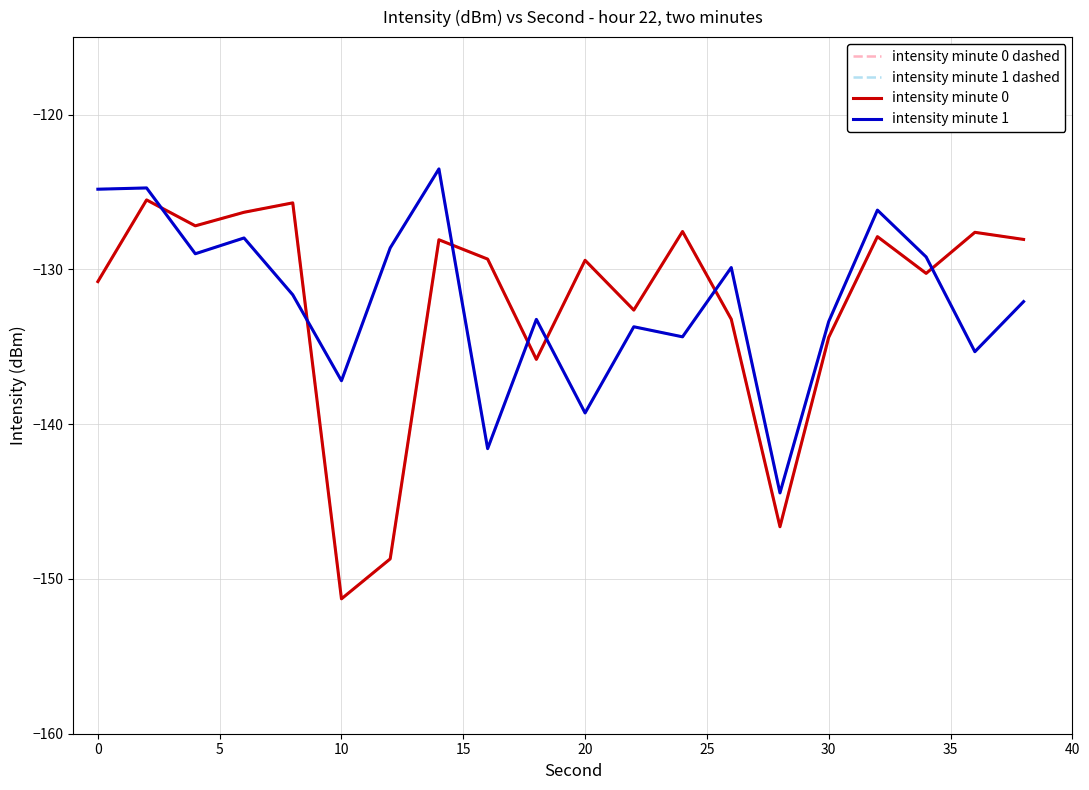

Does the chart have visible grid lines?

Yes